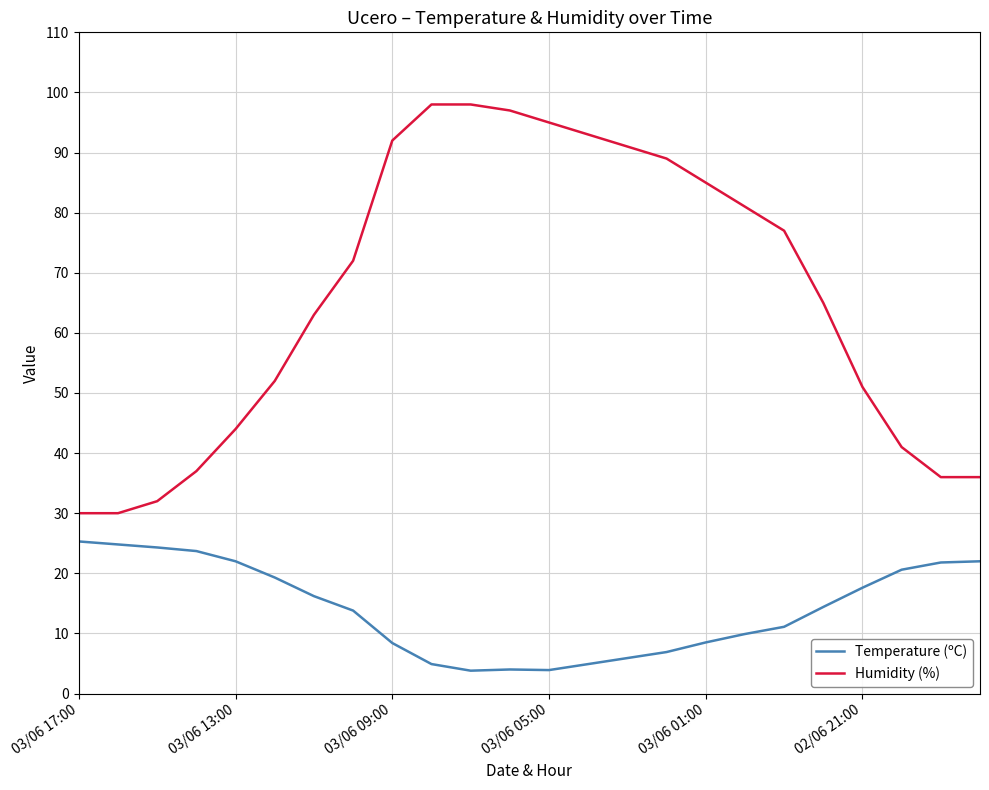

What is the greatest value displayed?

98.0